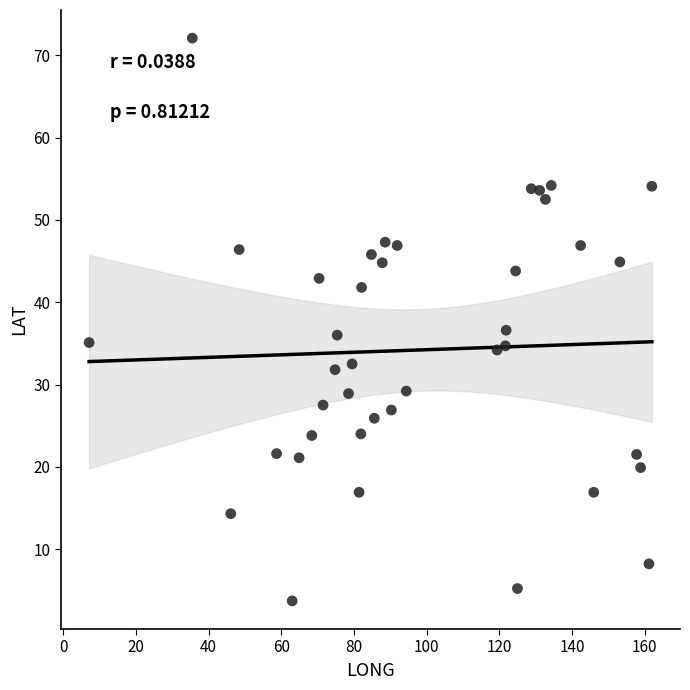

What is the range of Y values (max minus min)?

68.4